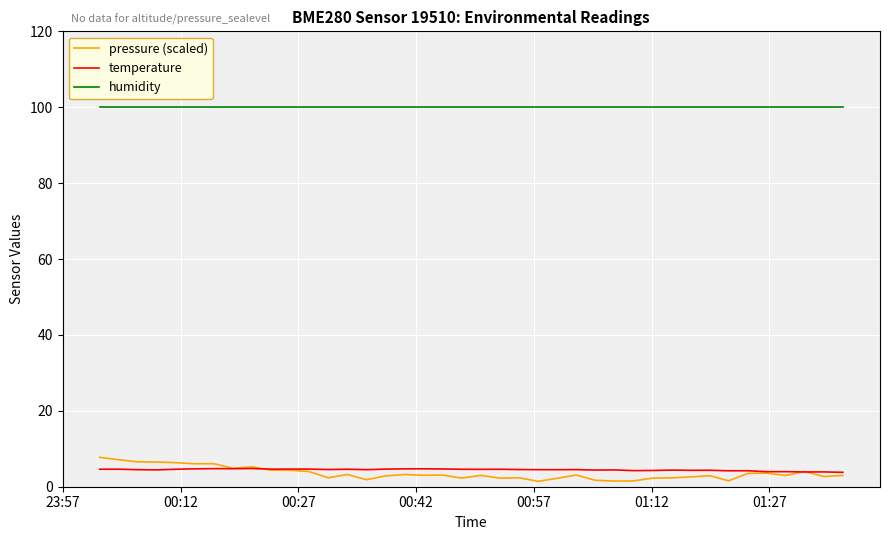

Does the chart display data point markers on the line(s)?

No